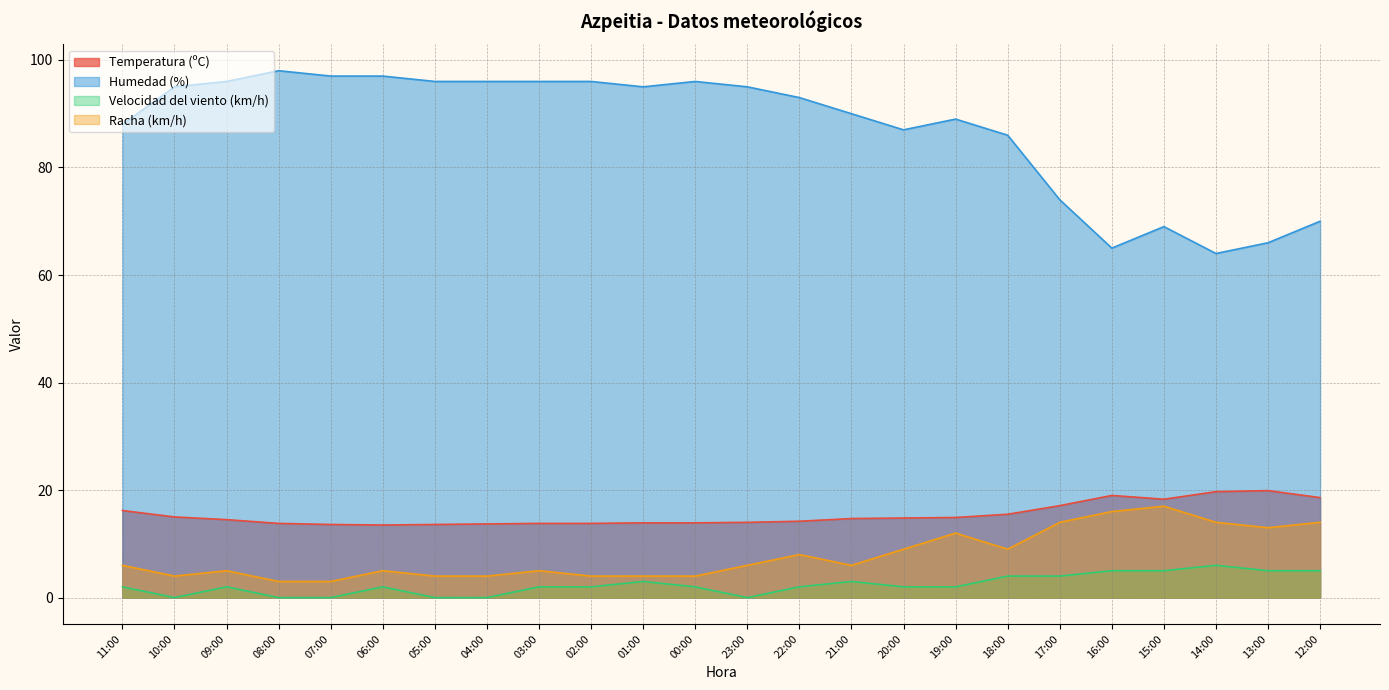

Which series has the largest total across all categories?

Humedad (%)